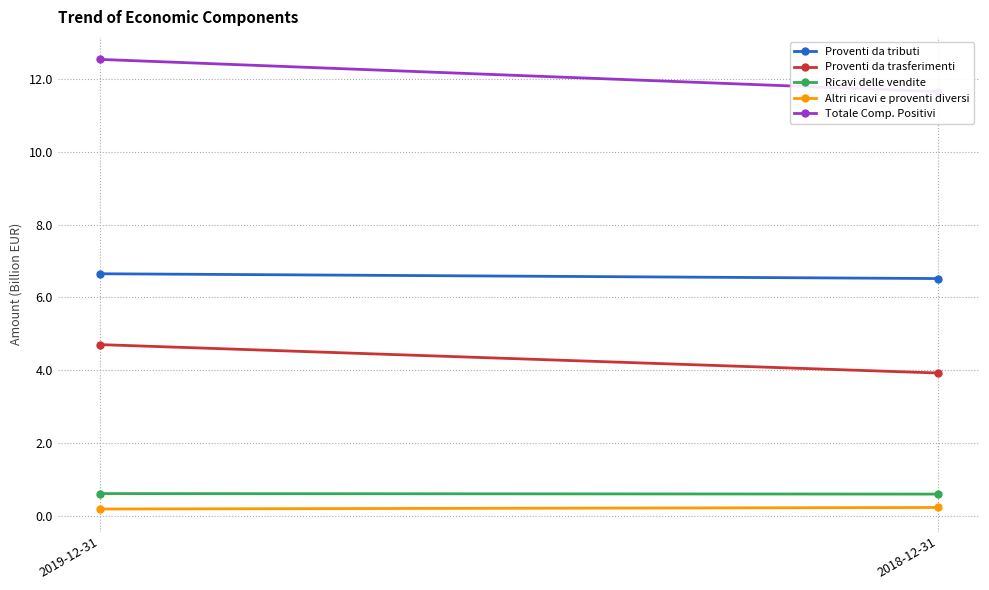

How many lines are shown in the chart?

5